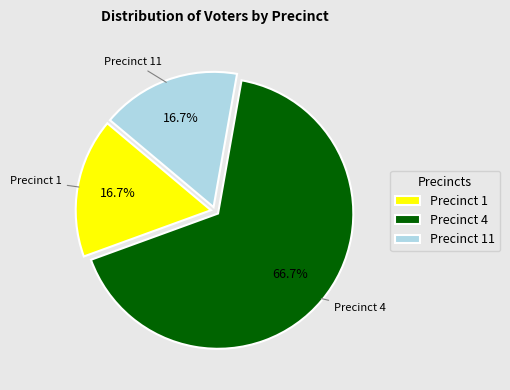

What is the majority slice?

Precinct 4